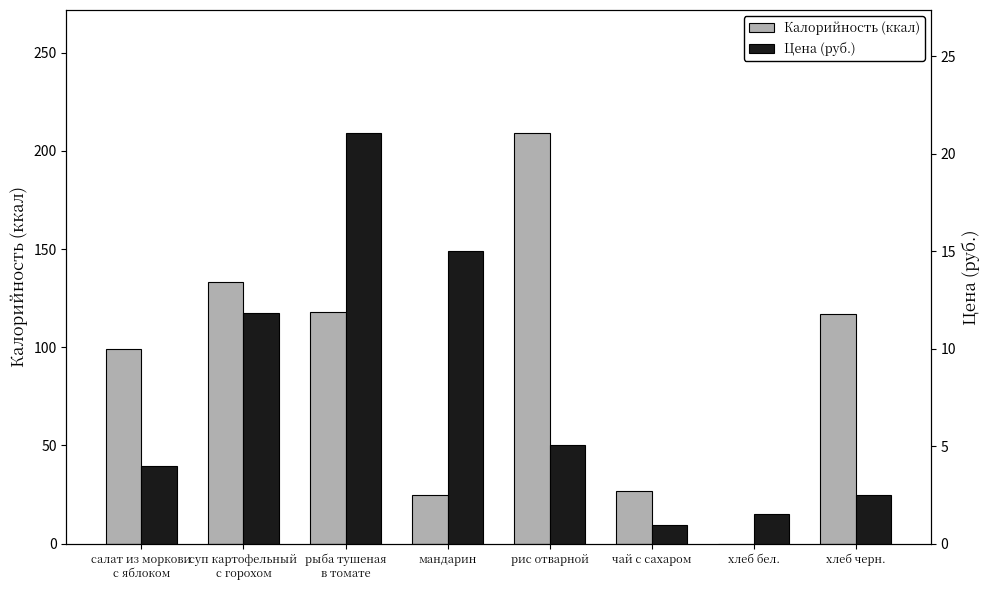

Where is Калорийность (ккал) nearest to the value 104?

салат из моркови
с яблоком